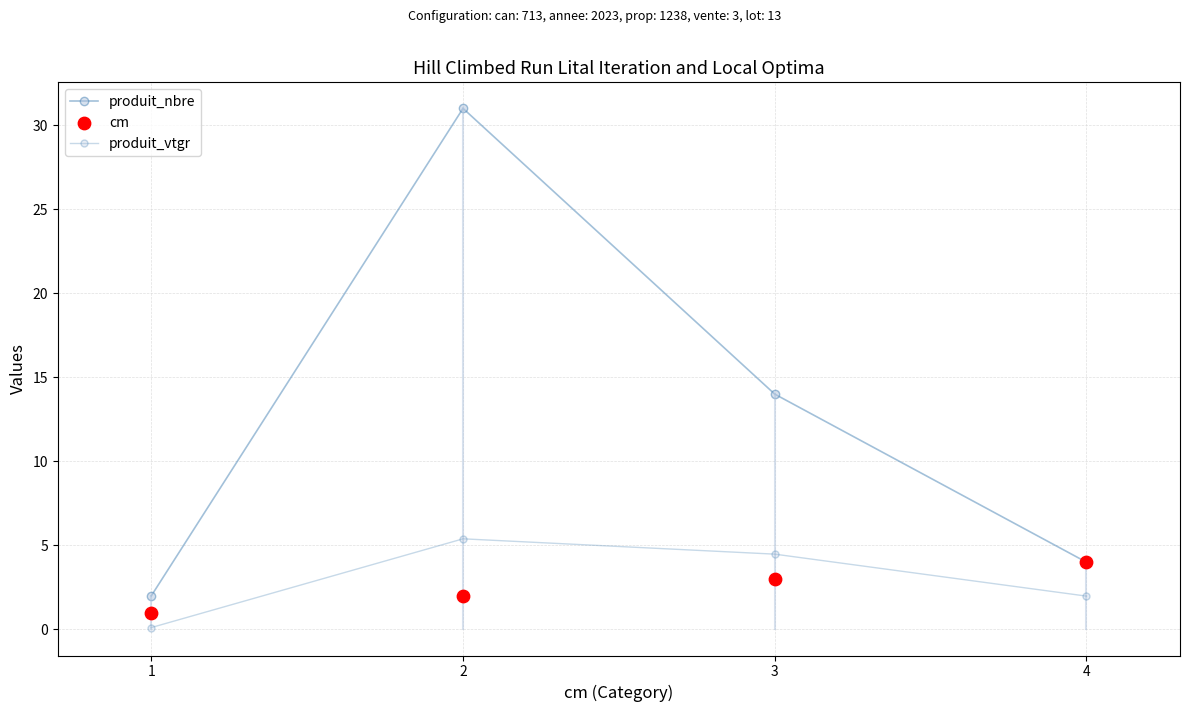

Which series has the largest Y range (max minus min)?

produit_nbre